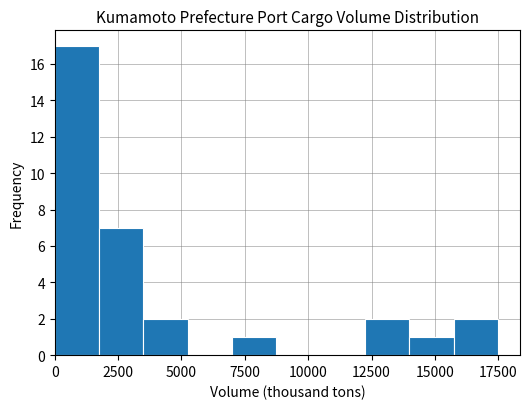

Around what value on the x-axis is the tallest bar? Give the approximate position of its centre, as read against the axis.

1000